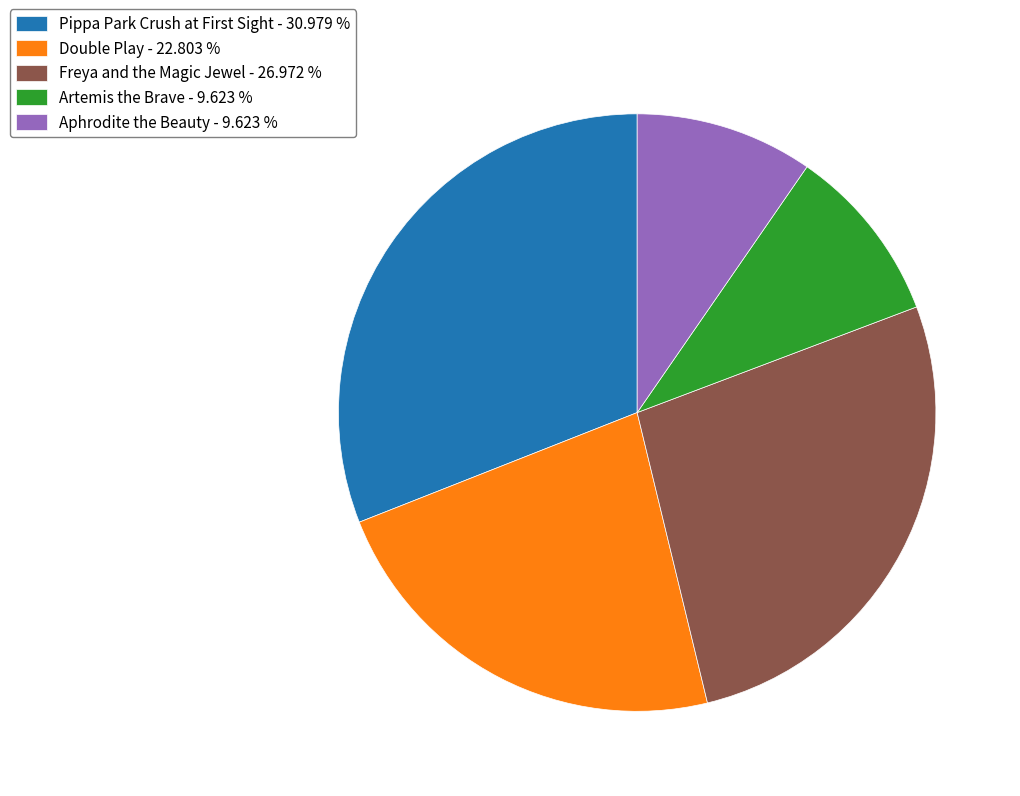

Between Double Play and Aphrodite the Beauty, which is larger?

Double Play